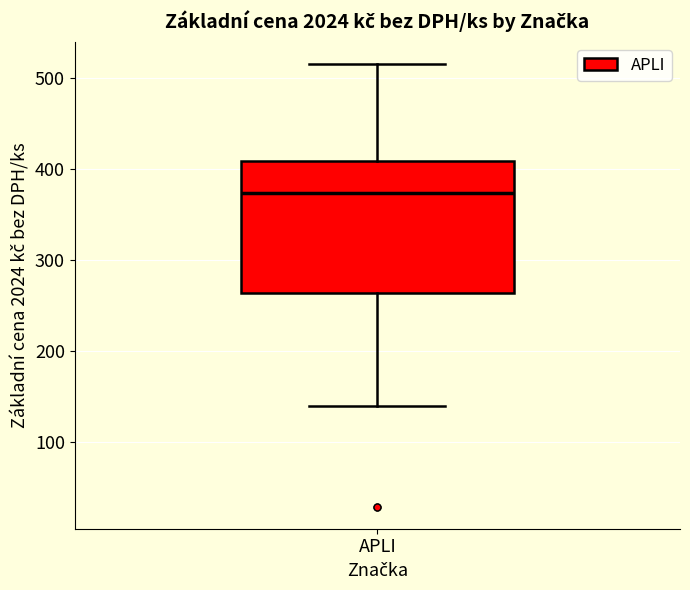

Read this box plot against the y-axis: the position of the median line, the range covered by the box, and the ends of both whiskers. The values are not printed on the chart, so give them approximately, as read against the axis.

median 370, box 260 to 410, whiskers 140 to 520